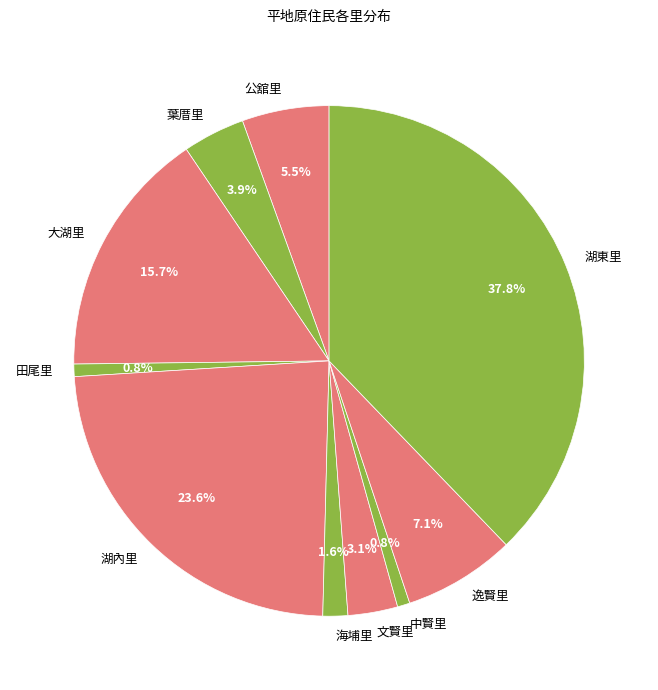

Between 大湖里 and 湖內里, which is larger?

湖內里